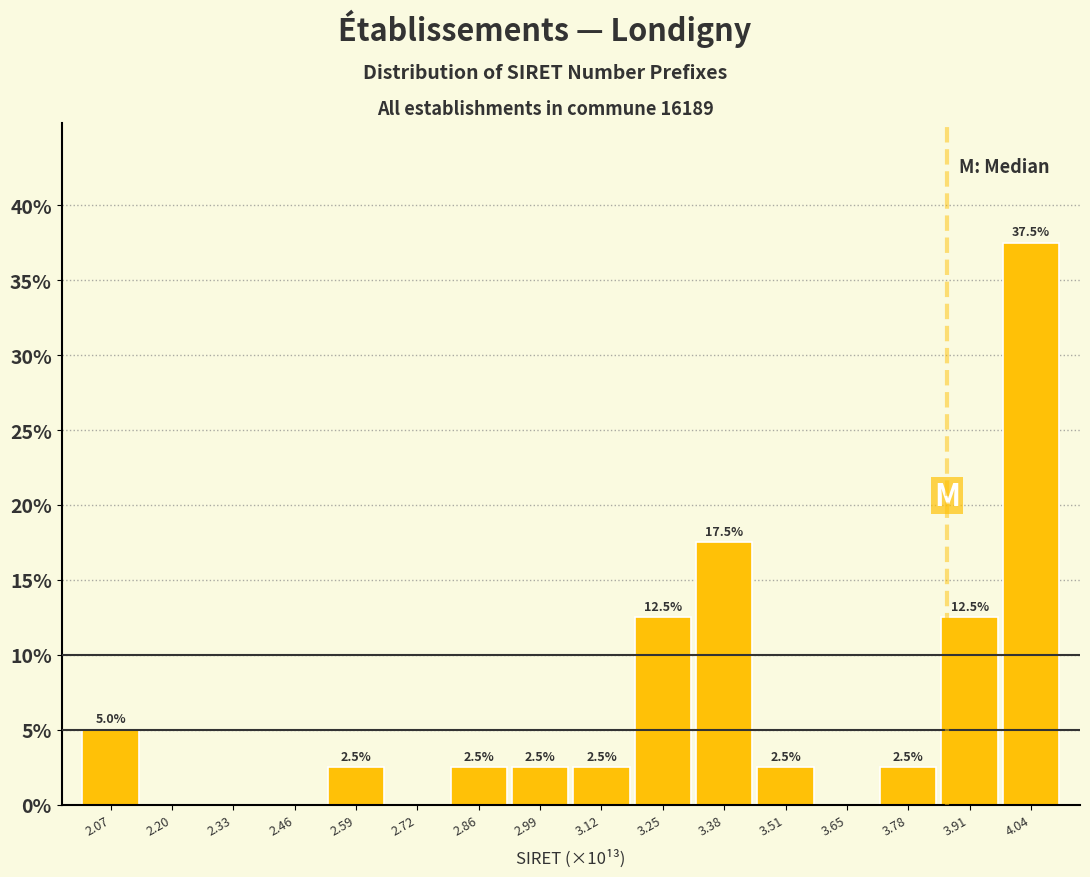

Over which range of the x-axis is the bar tallest?

3.98 to 4.10